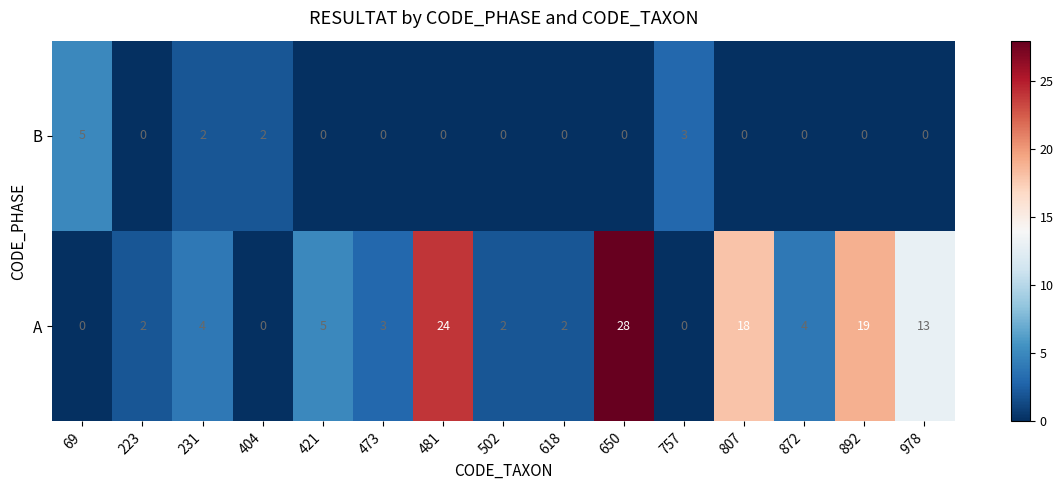

Which series has the widest spread of values?

A